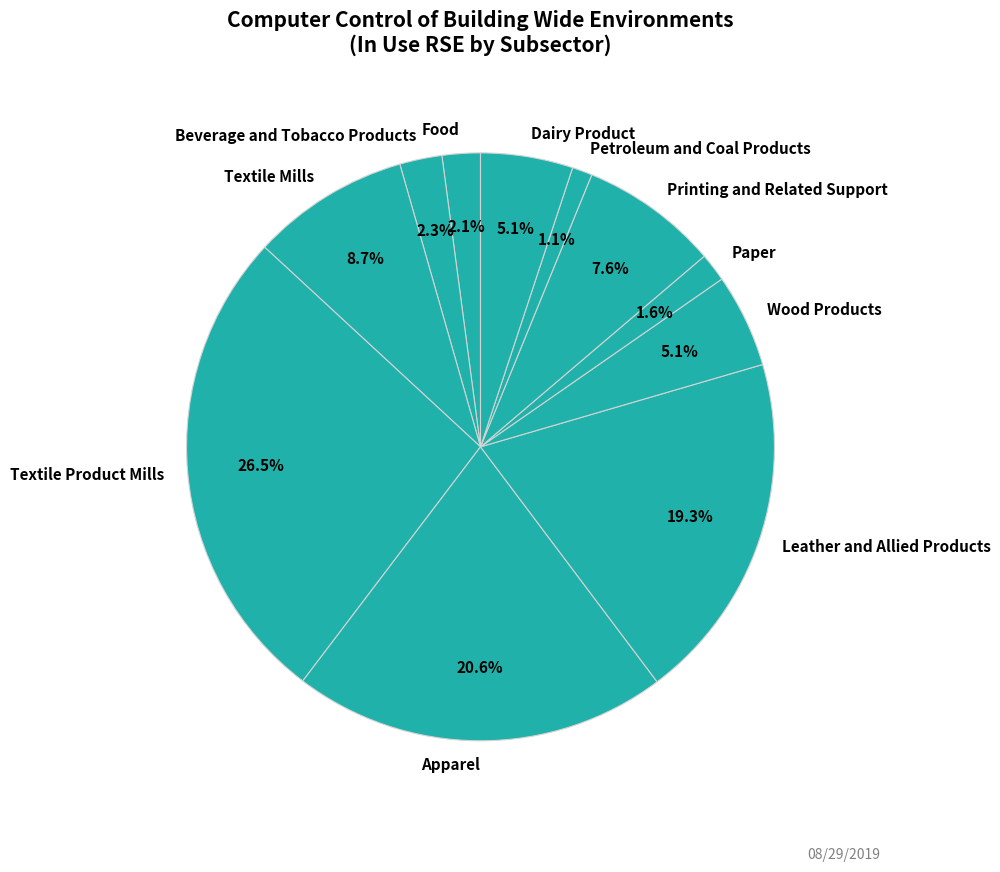

Does Beverage and Tobacco Products account for over 50% of the chart?

No